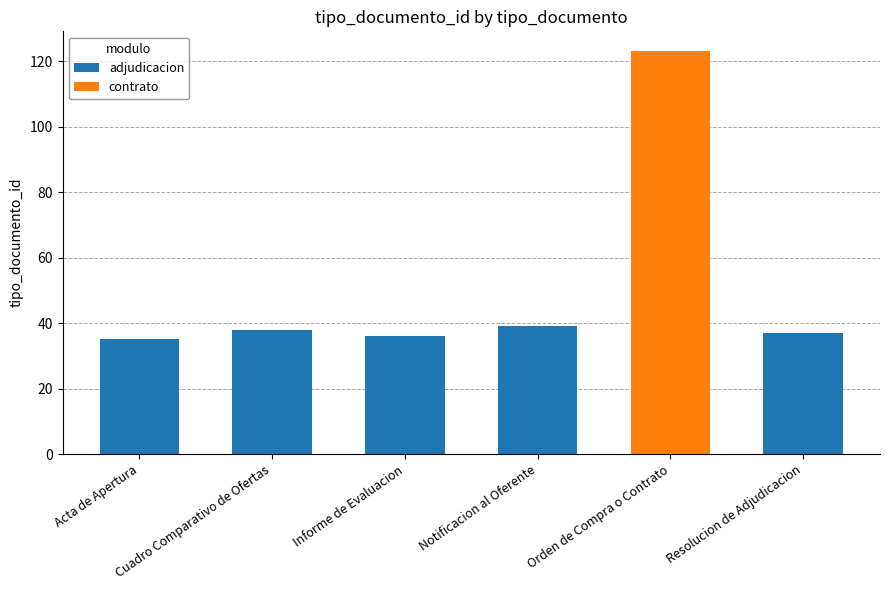

What is the maximum value shown in the chart?

123